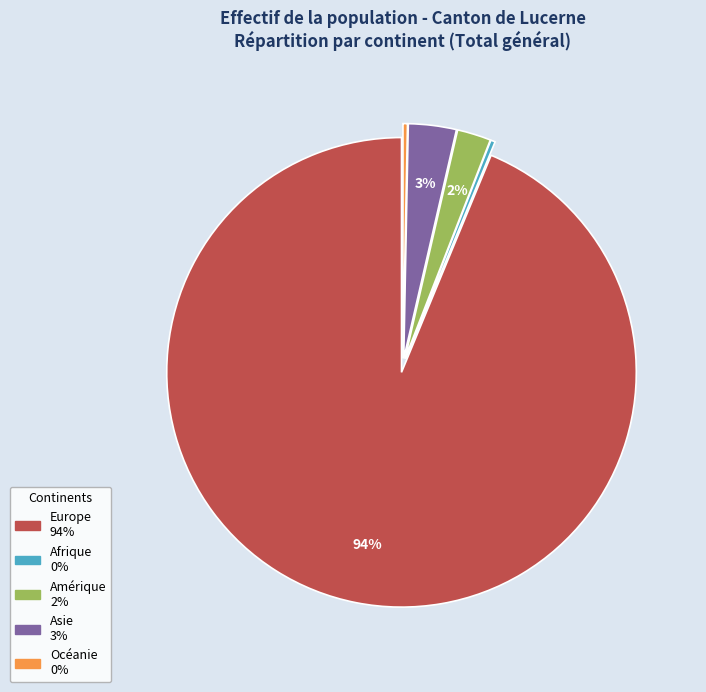

Does any single category account for the majority?

Yes